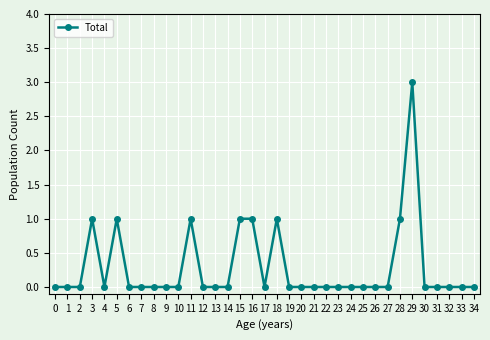

What is the change in value from 8 to 29?

+3